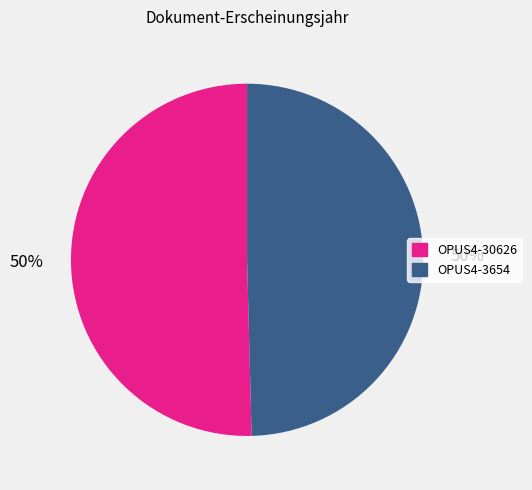

What is the ratio of the value at OPUS4-30626 to the value at OPUS4-3654?

1.0